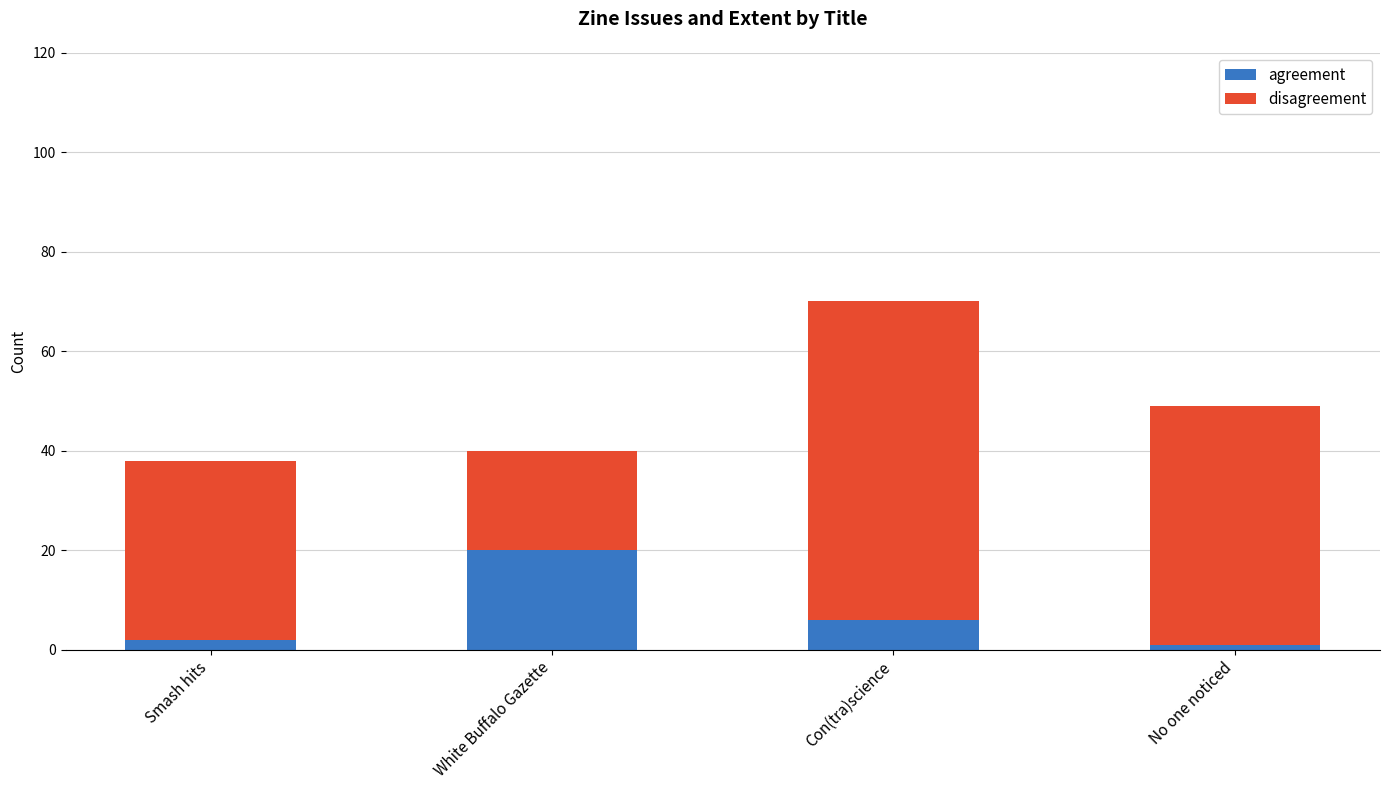

What is the average value of the agreement series?

7